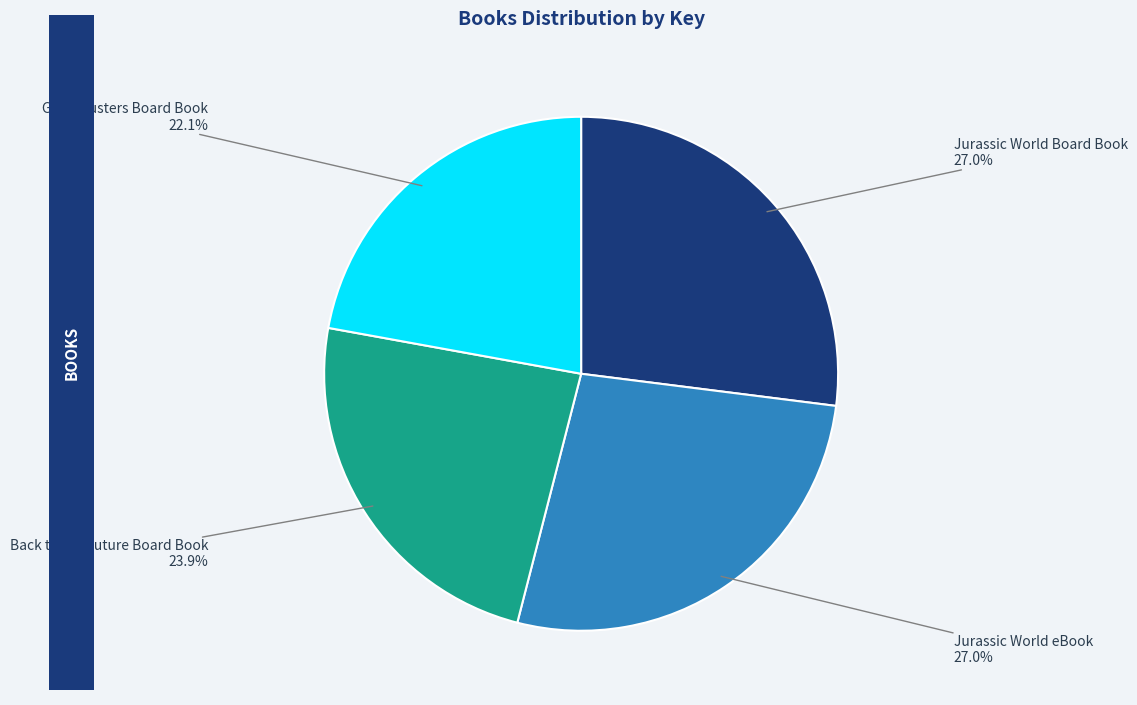

What is the smallest slice in the pie chart?

Ghostbusters Board Book